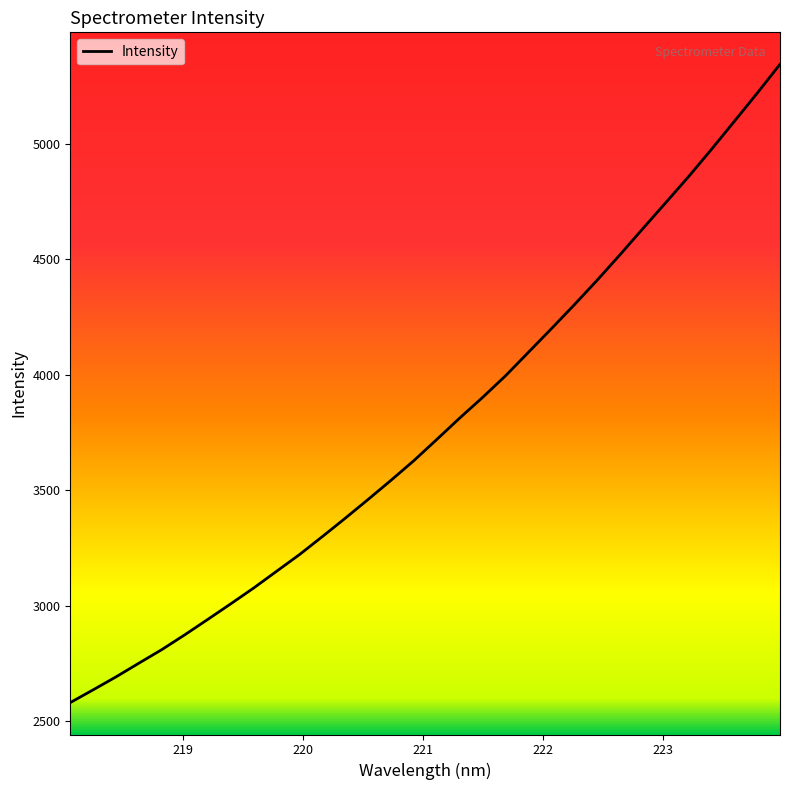

How many lines are shown in the chart?

1